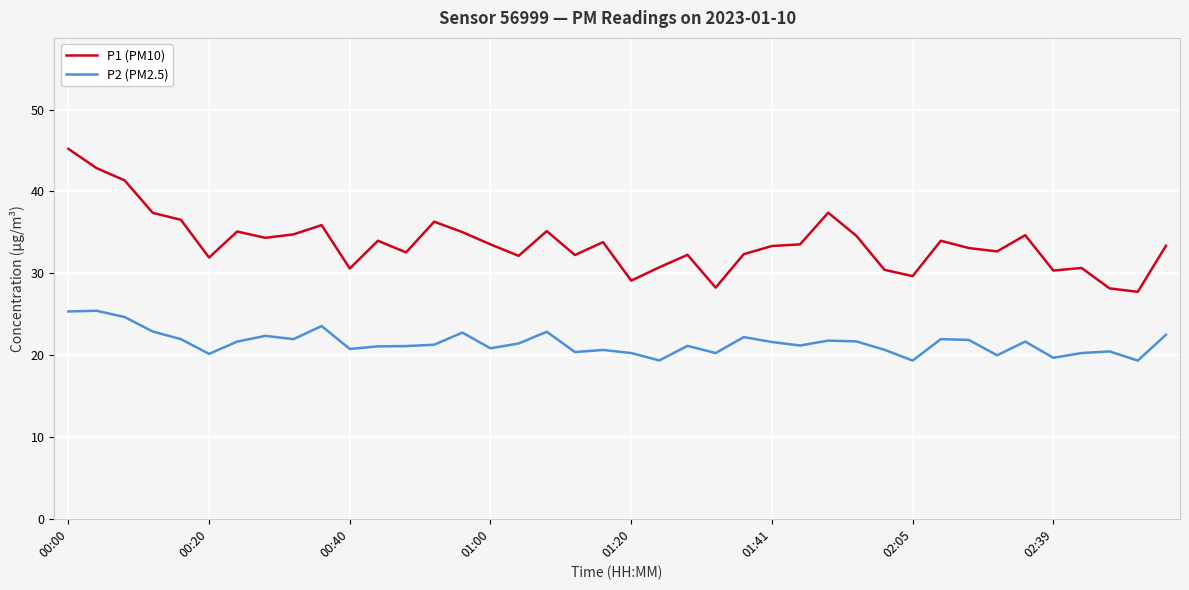

List the series in order of their peak value, lowest first.

P2 (PM2.5), P1 (PM10)